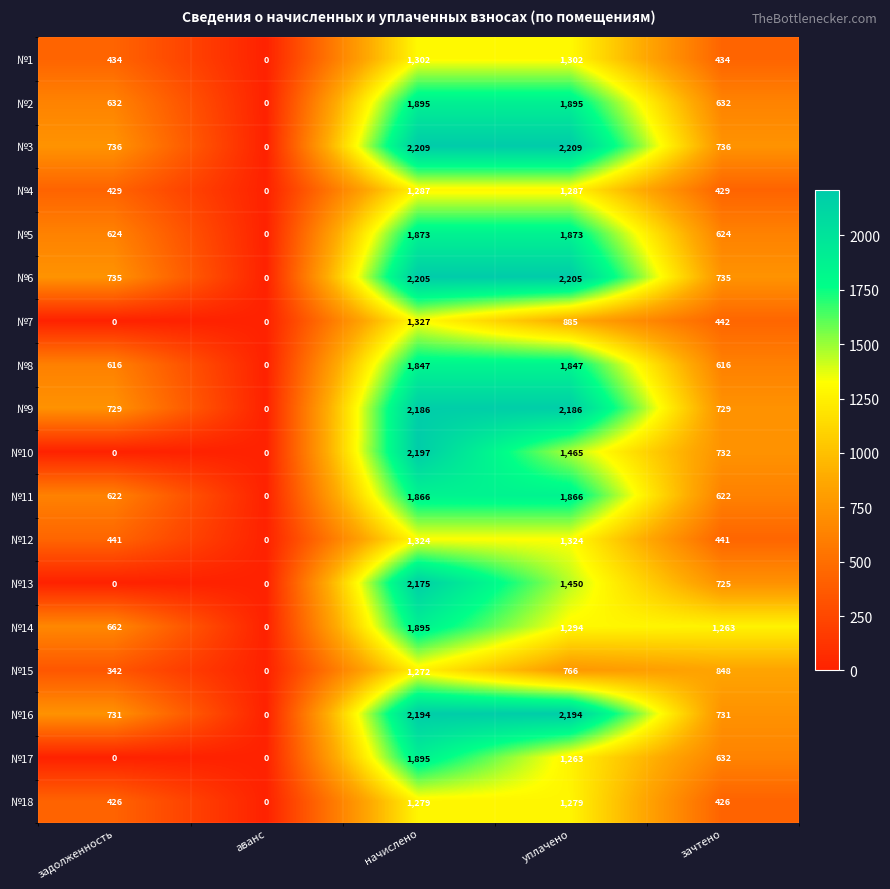

At how many categories does at least one series exceed 2158?

2